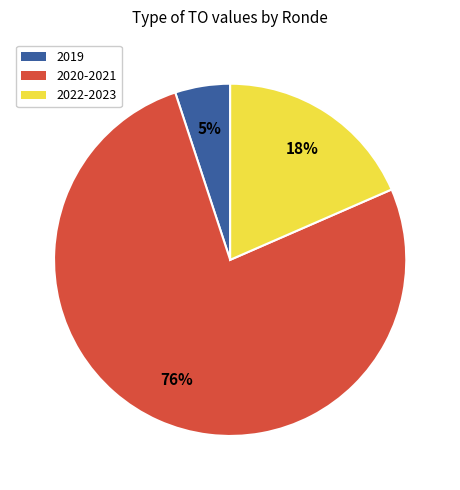

To the nearest percent, what is the average slice percentage?

33%